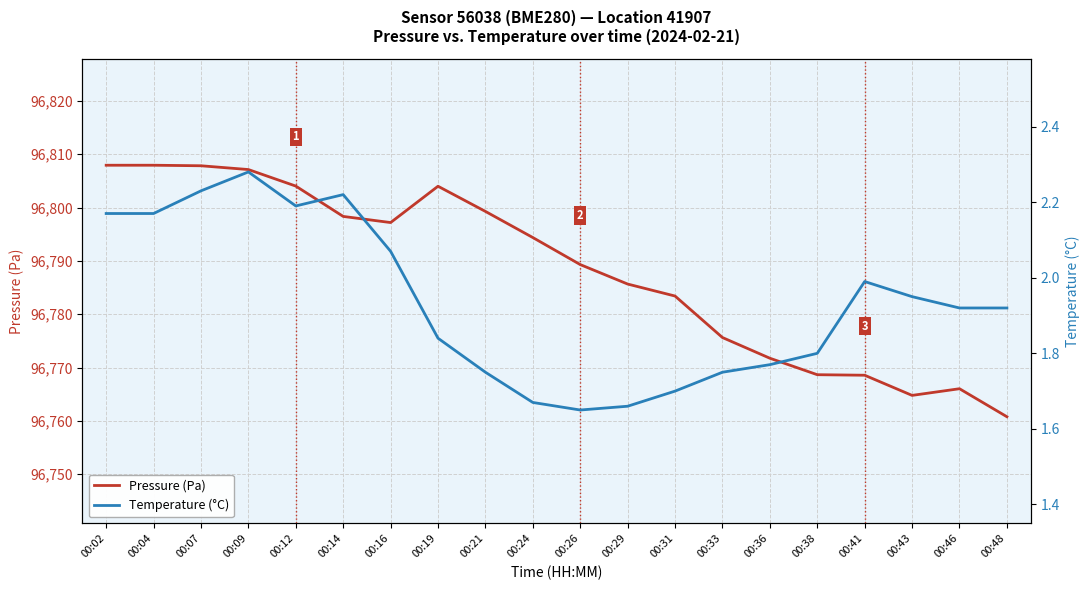

Which series changed the most between 00:31 and 00:43?

Pressure (Pa)